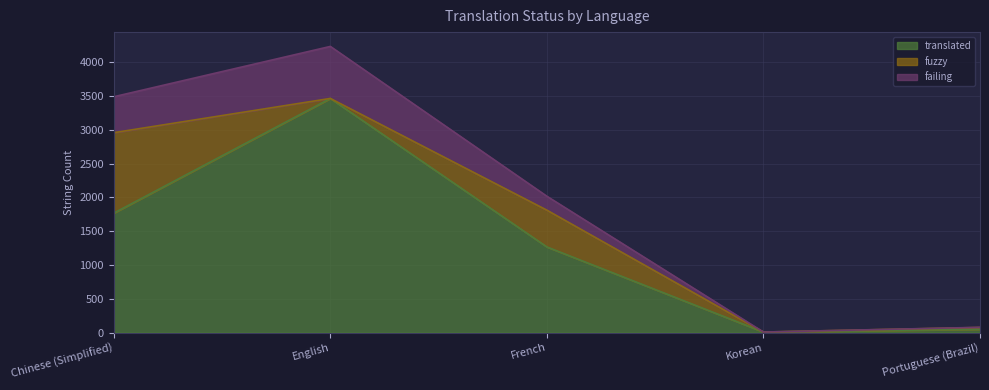

What is the difference between the highest and lowest values at French?

1062